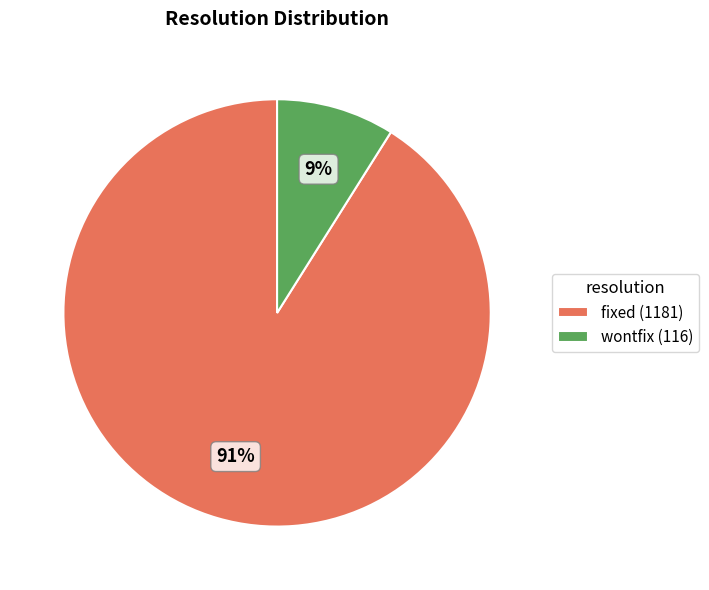

True or false: wontfix (116) accounts for 9% of the total.

True